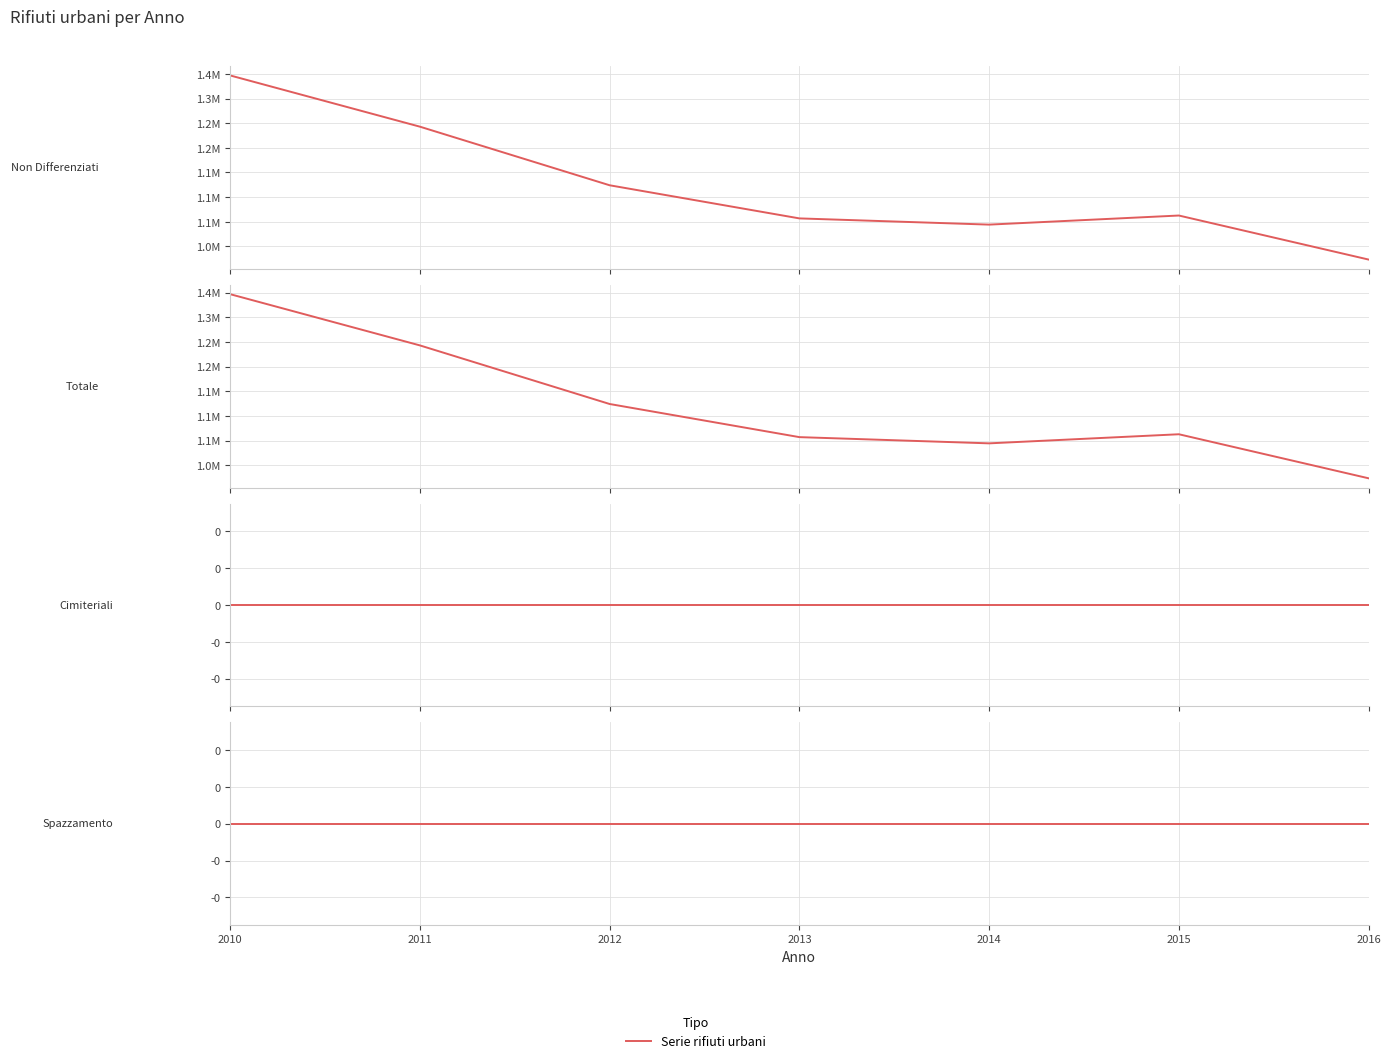

At which category is the sum across all series the highest?

2010